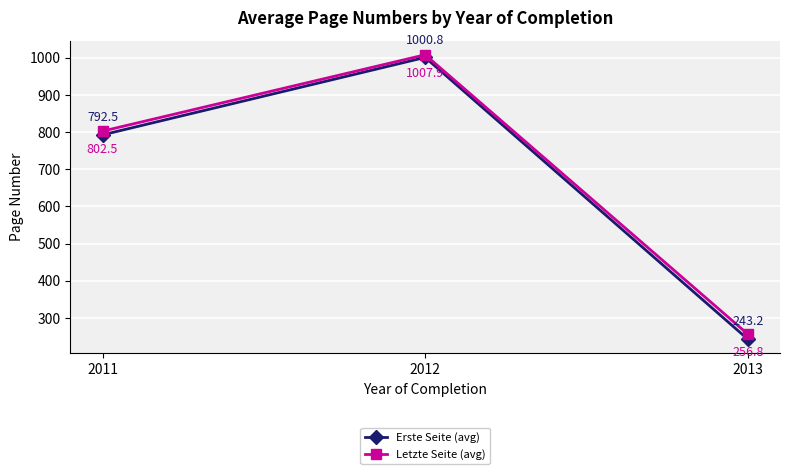

At which category is the sum across all series the highest?

2012